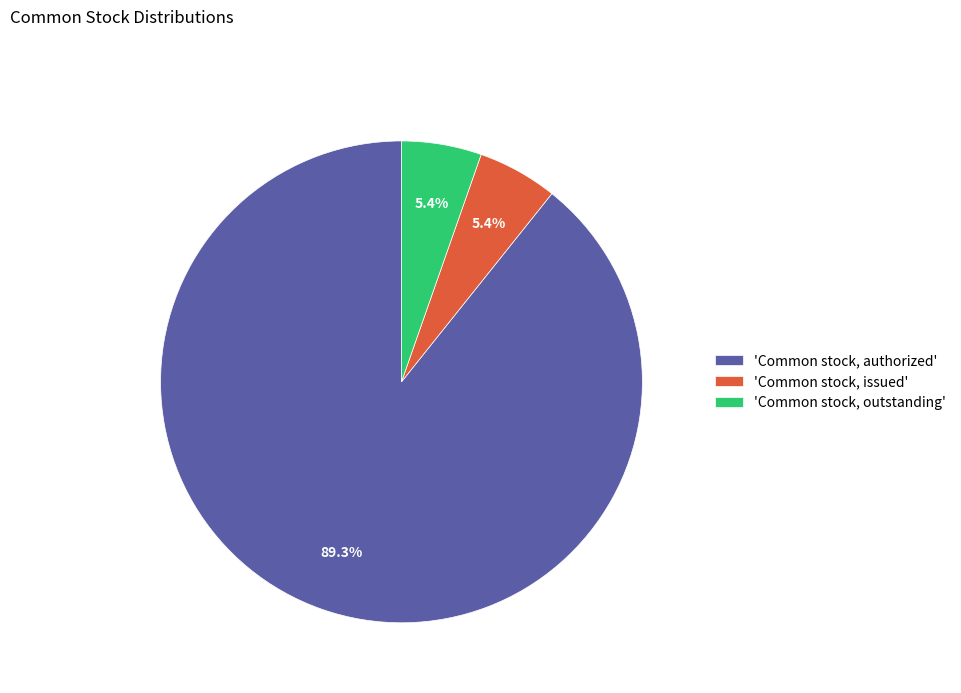

What is the largest slice in the pie chart?

'Common stock, authorized'